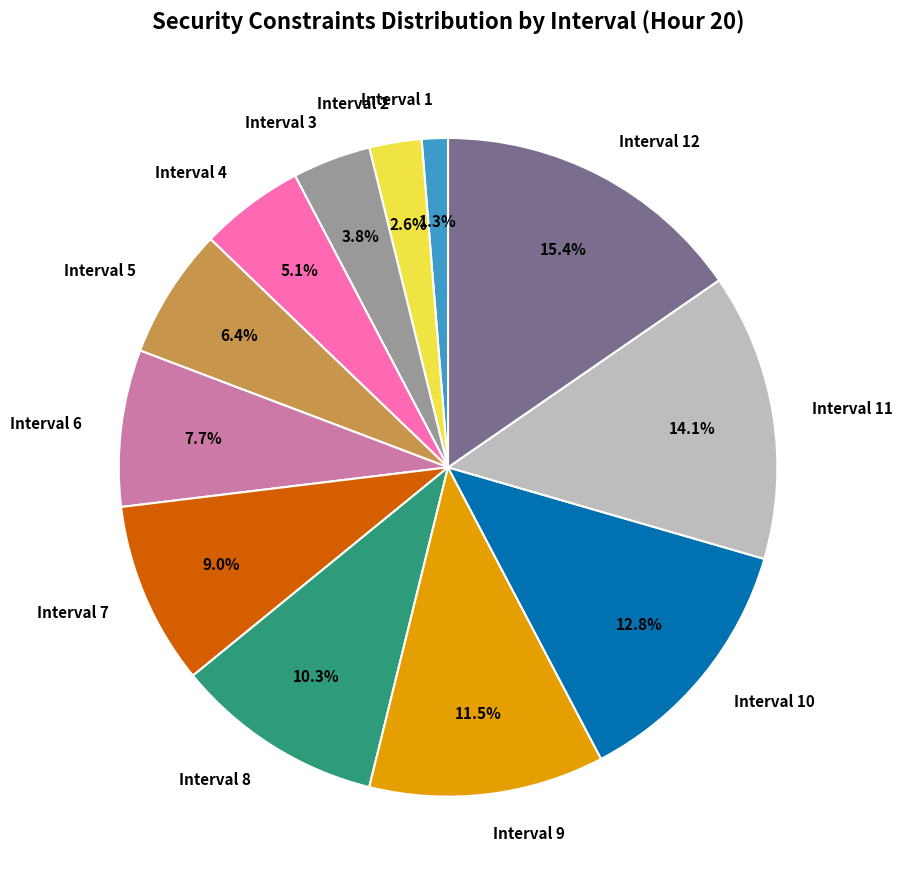

To the nearest percent, what percentage of the pie is Interval 6?

8%